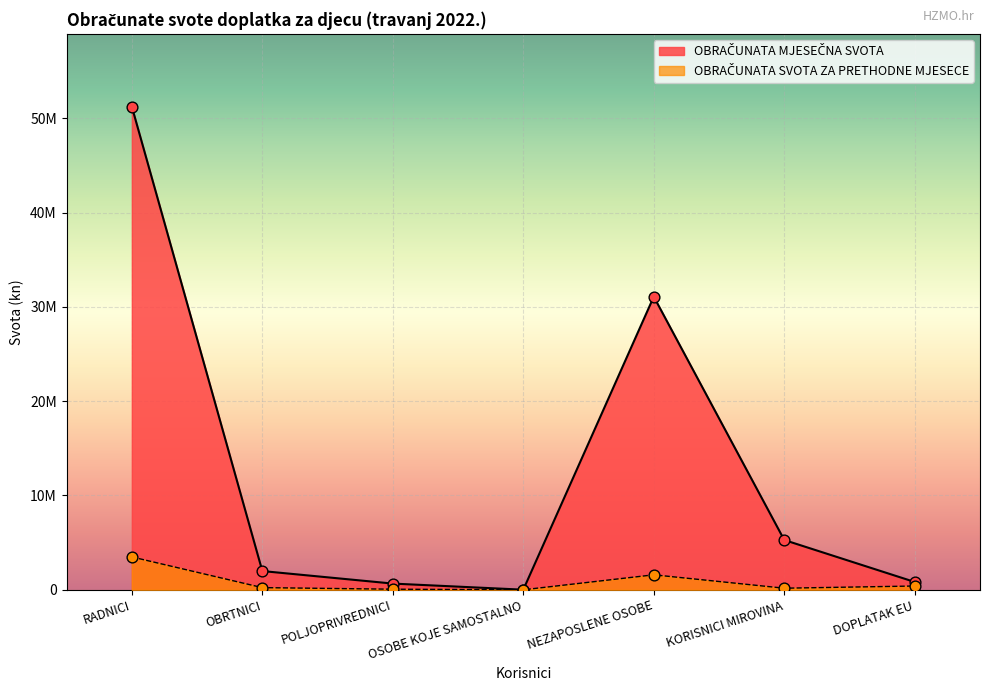

What is the total value across all series at KORISNICI MIROVINA?

5447694.5